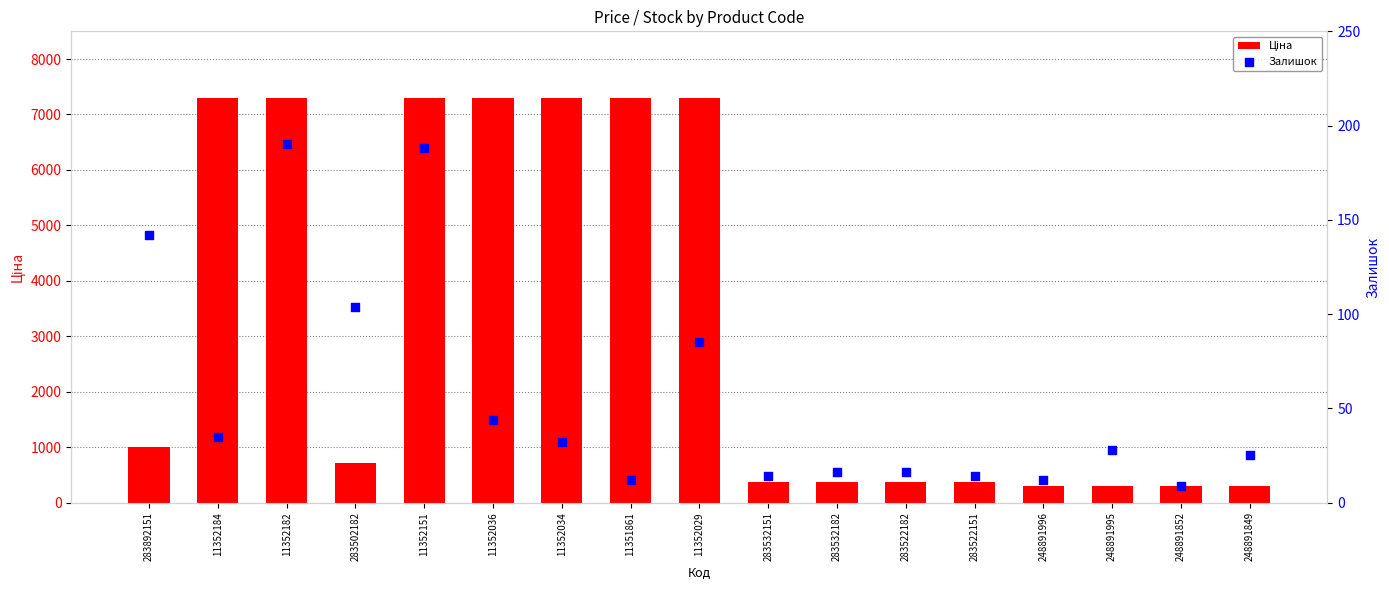

Which series reaches the minimum Y coordinate?

Залишок